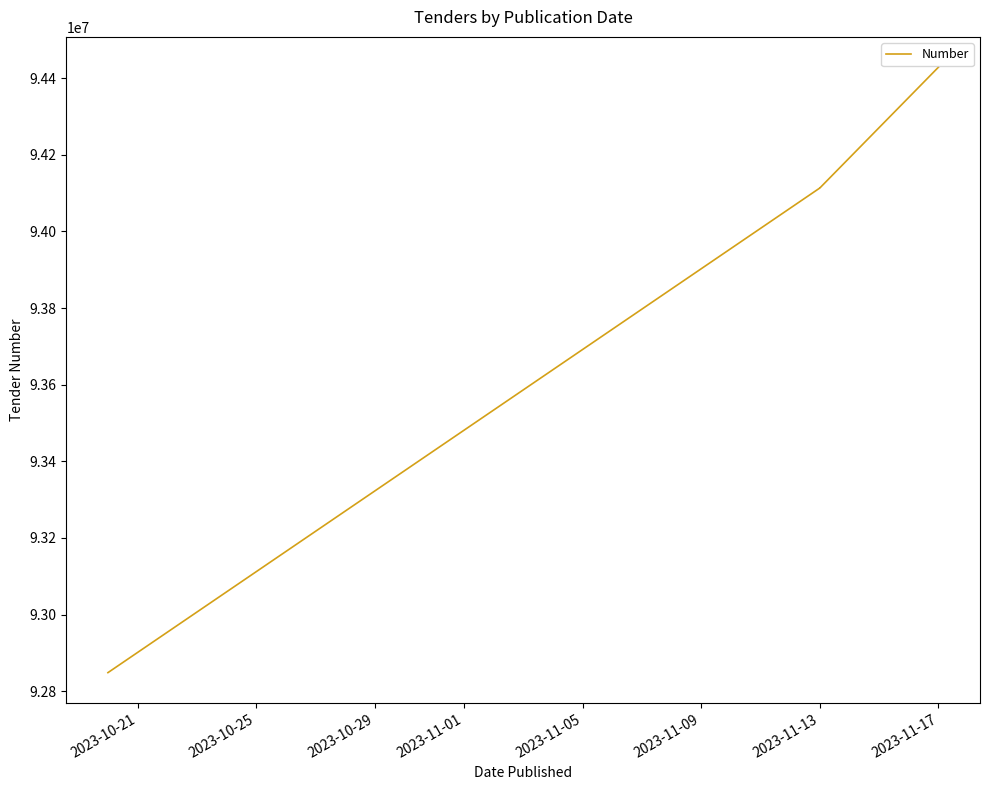

How many data points are above 94113493?

2